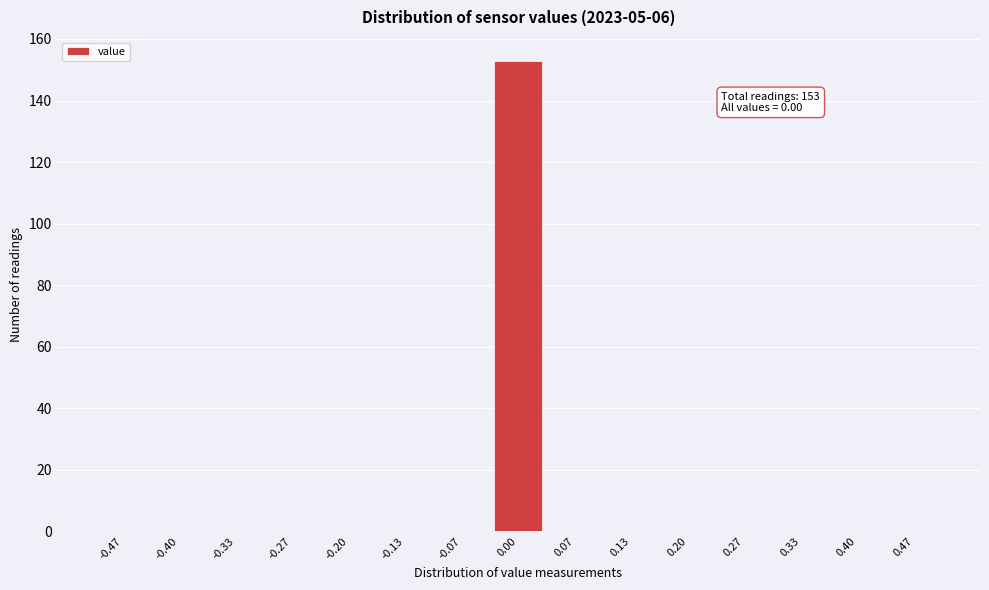

Over which range of the x-axis is the bar tallest?

-0.03 to 0.03